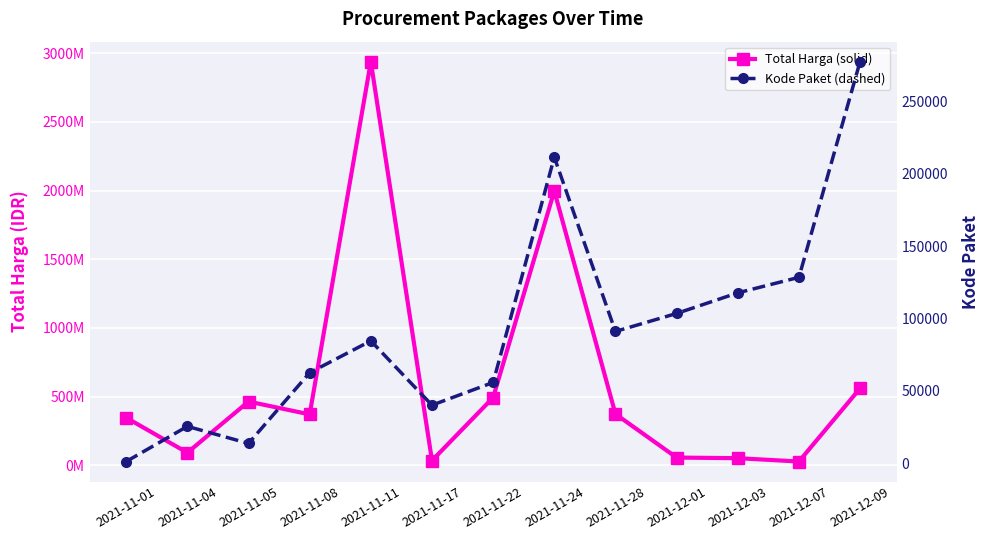

The value of Total Harga (solid) at 2021-11-24 is 2872842351. True or false?

False